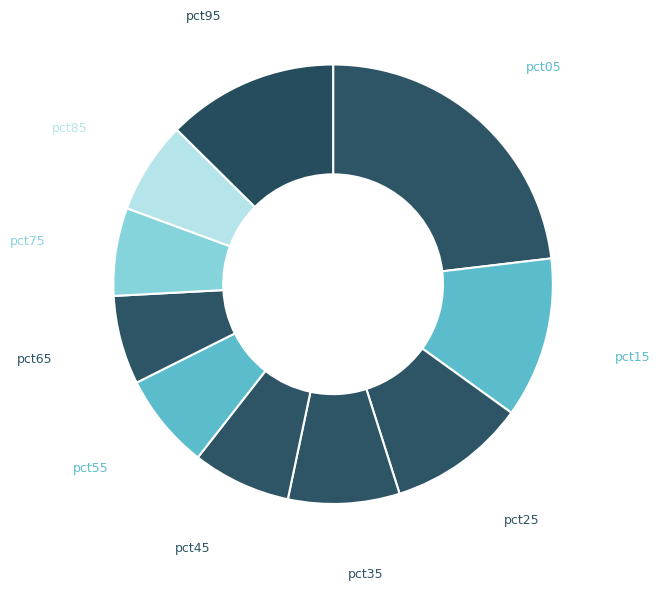

How many segments does this pie chart have?

10